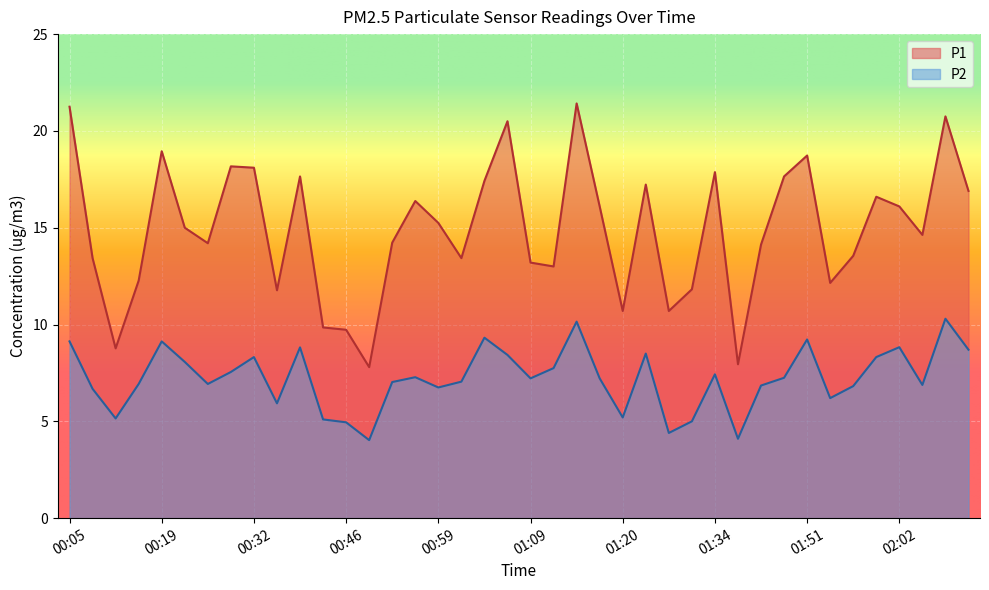

The P2 series shows 2.5 at 00:48. True or false?

False